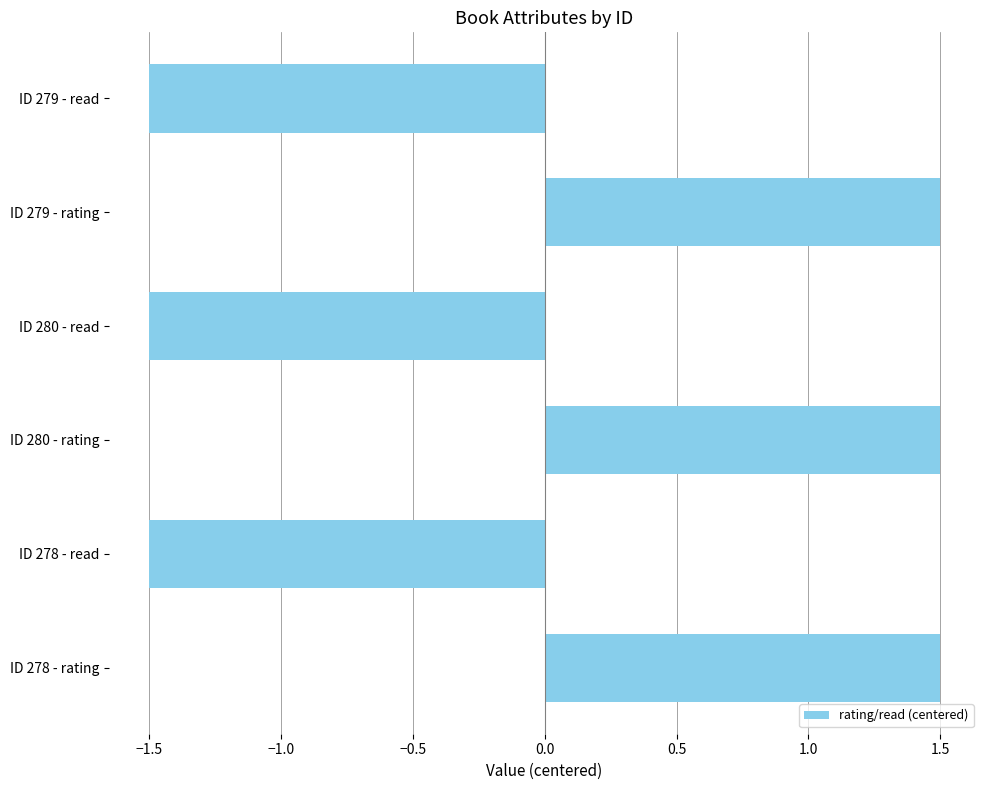

The value at ID 280 - read is -0.6. True or false?

False